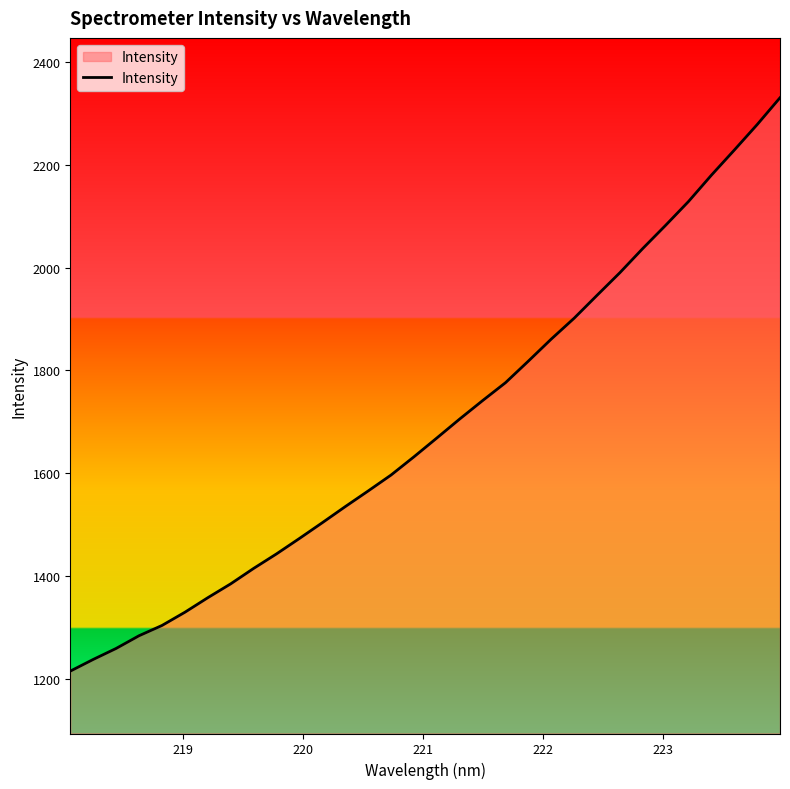

Does the chart have visible grid lines?

No